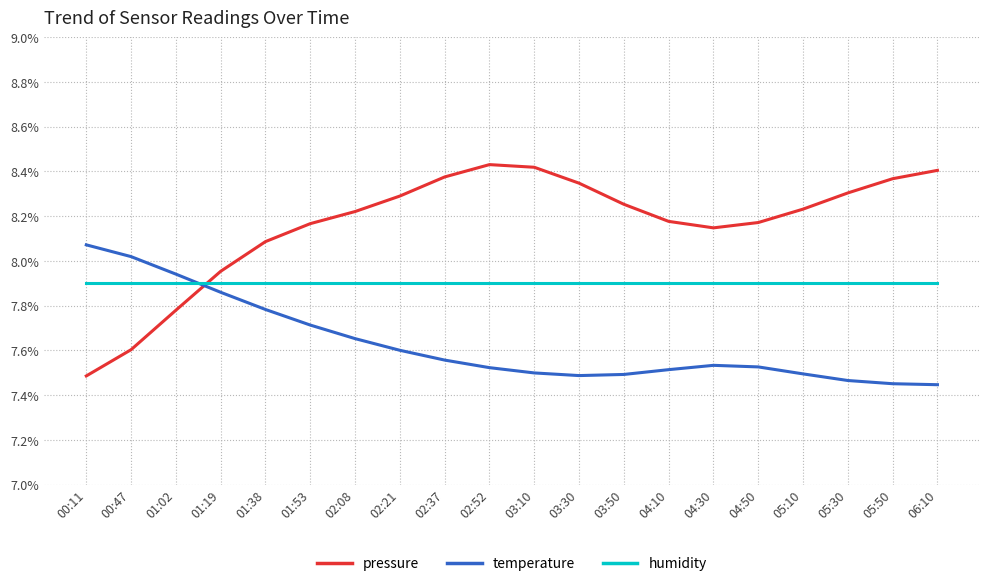

Where is humidity nearest to the value 0?

00:11